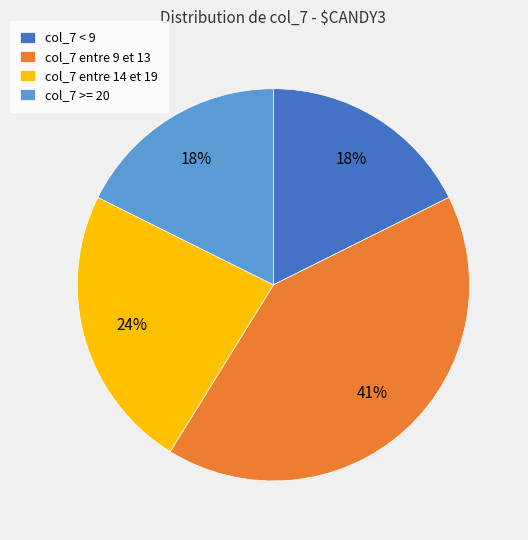

Which category has the biggest portion of the pie?

col_7 entre 9 et 13